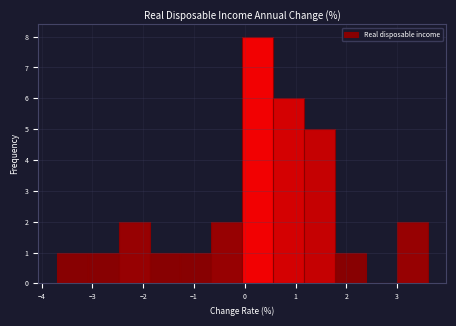

Over which range of the x-axis is the bar tallest?

0.0 to 0.6